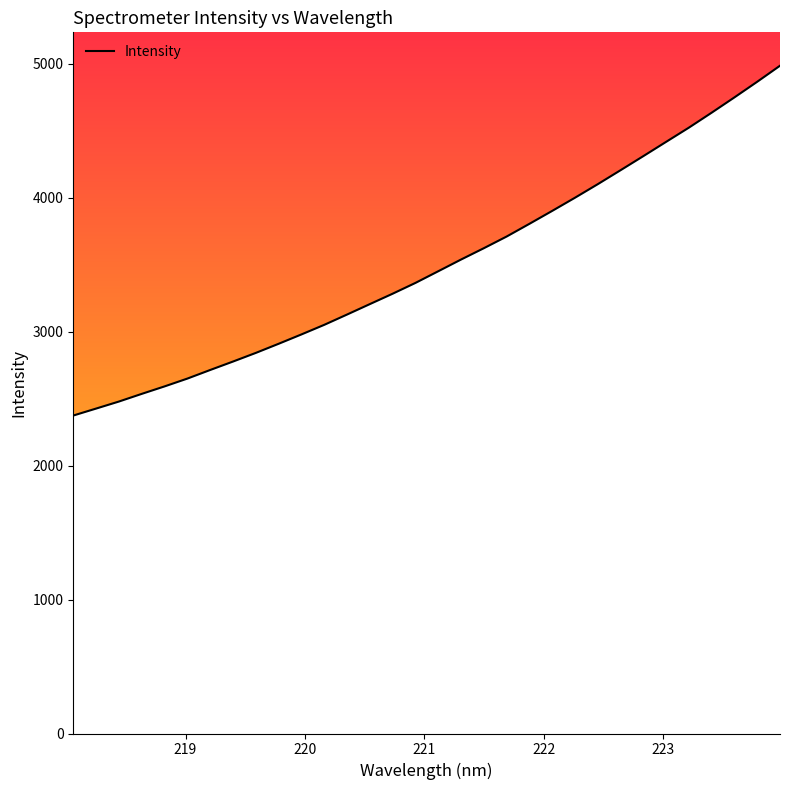

Rank the categories by value from lowest to highest.

218.0596, 218.2508, 218.442, 218.6332, 218.8244, 219.0156, 219.2067, 219.3979, 219.589, 219.7801, 219.9712, 220.1623, 220.3533, 220.5444, 220.7354, 220.9264, 221.1174, 221.3083, 221.4993, 221.6902, 221.8812, 222.0721, 222.263, 222.4538, 222.6447, 222.8355, 223.0264, 223.2172, 223.408, 223.5987, 223.7895, 223.9802